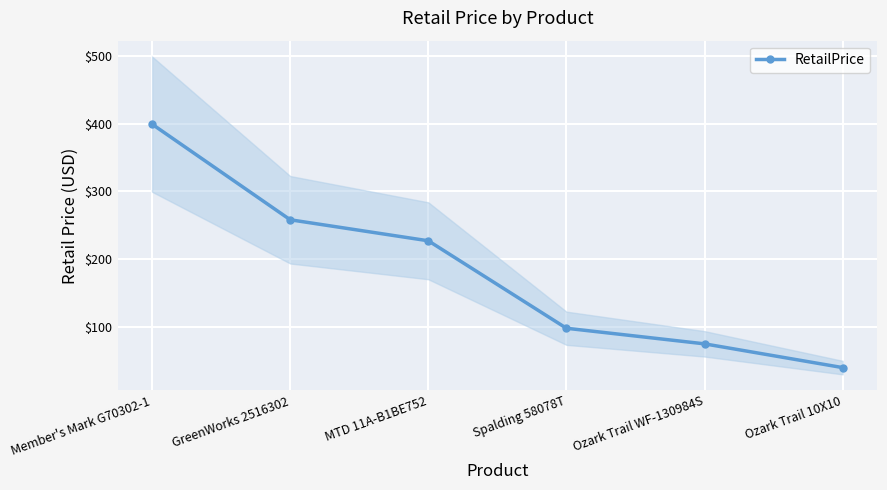

Rank the categories by value from lowest to highest.

Ozark Trail 10X10, Ozark Trail WF-130984S, Spalding 58078T, MTD 11A-B1BE752, GreenWorks 2516302, Member's Mark G70302-1